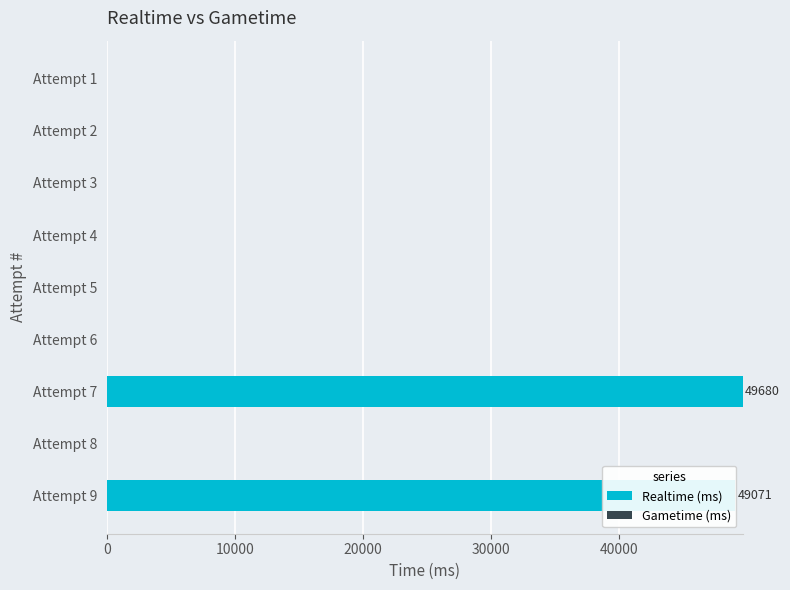

Is it true that the value at Attempt 6 is 0?

True